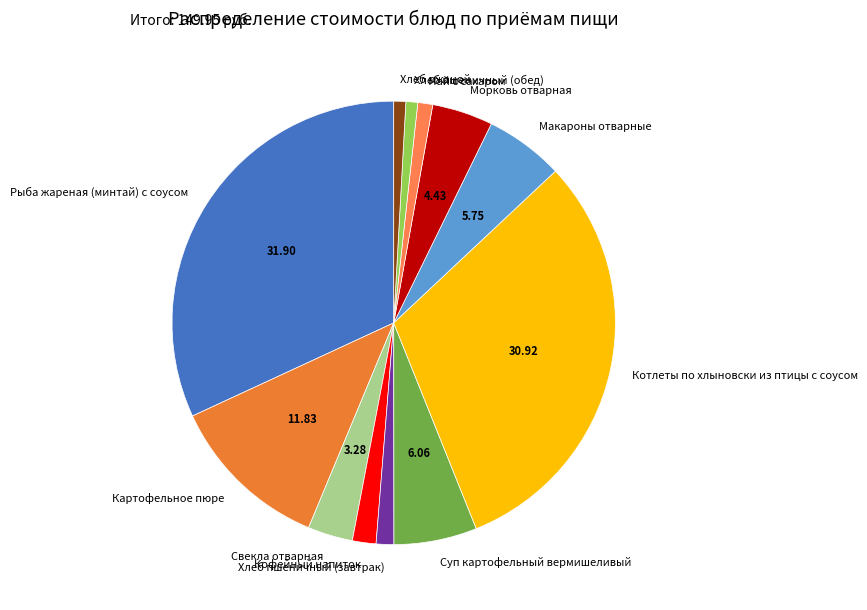

Combined, do Кофейный напиток and Суп картофельный вермишеливый account for over 50%?

No